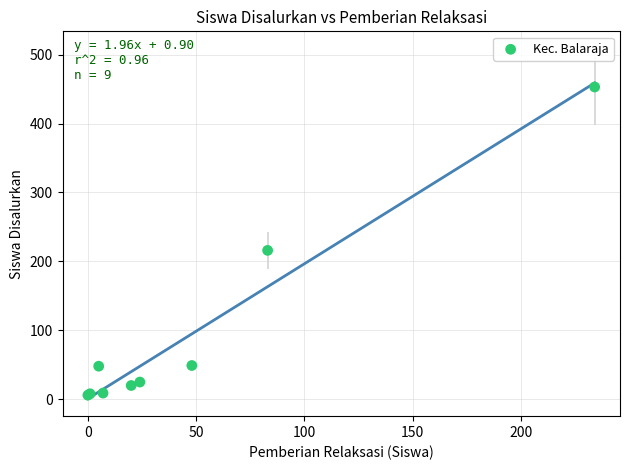

What Y value in the scatter plot is closest to 229?

216